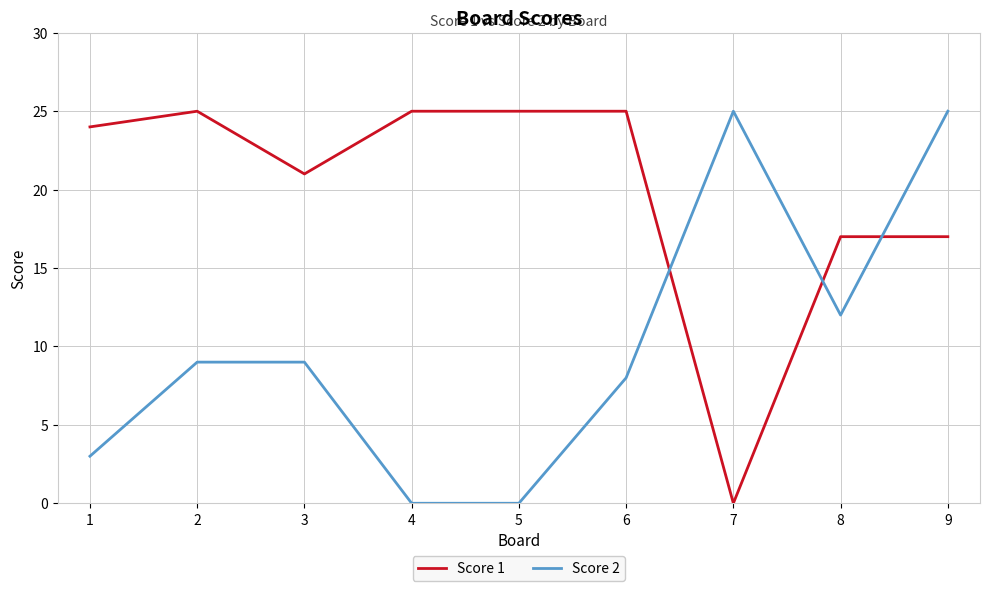

List the series in order of their overall mean, lowest first.

Score 2, Score 1